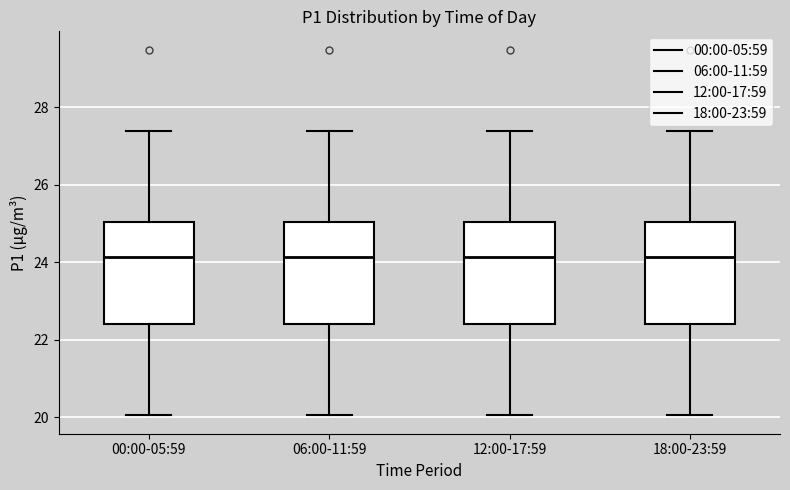

Where does the median line of the box for 06:00-11:59 sit on the y-axis? The values are not printed on the chart, so give them approximately, as read against the axis.

24.2